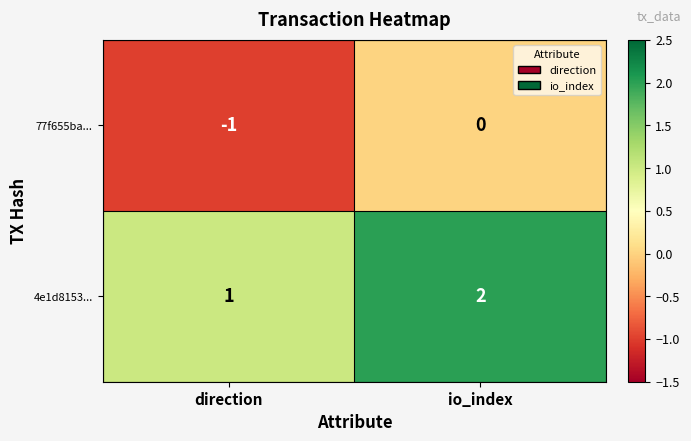

How many data points does each series have?

2